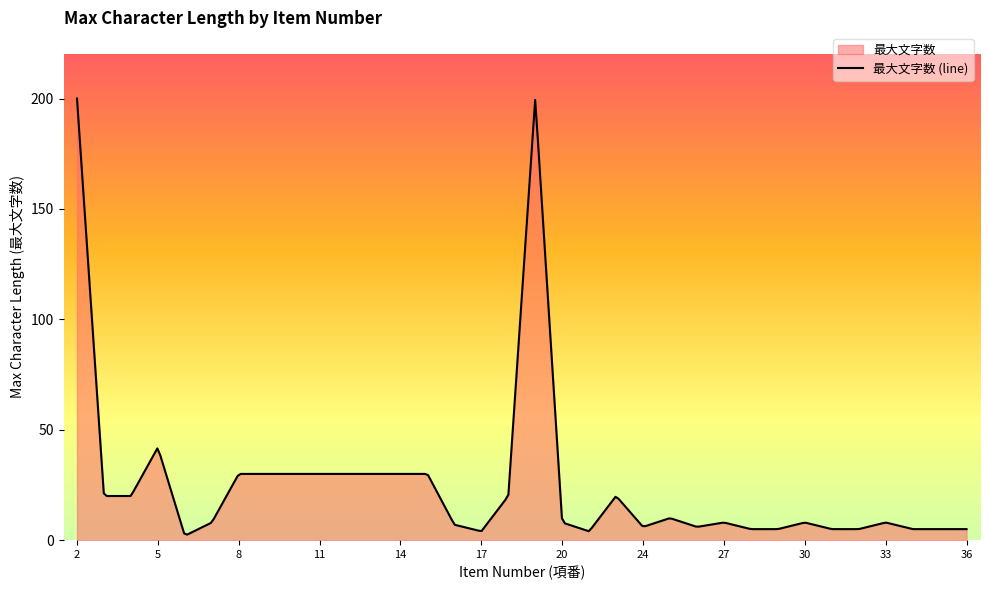

Reading right to left, list all the values displayed in this chart.

36=5	35=5	34=5	33=8	32=5	31=5	30=8	29=5	28=5	27=8	26=6	25=10	24=6	23=20	22=4	20=8	19=200	18=20	17=4	16=7	15=30	14=30	13=30	12=30	11=30	10=30	9=30	8=30	7=8	6=2	5=42	4=20	3=20	2=200